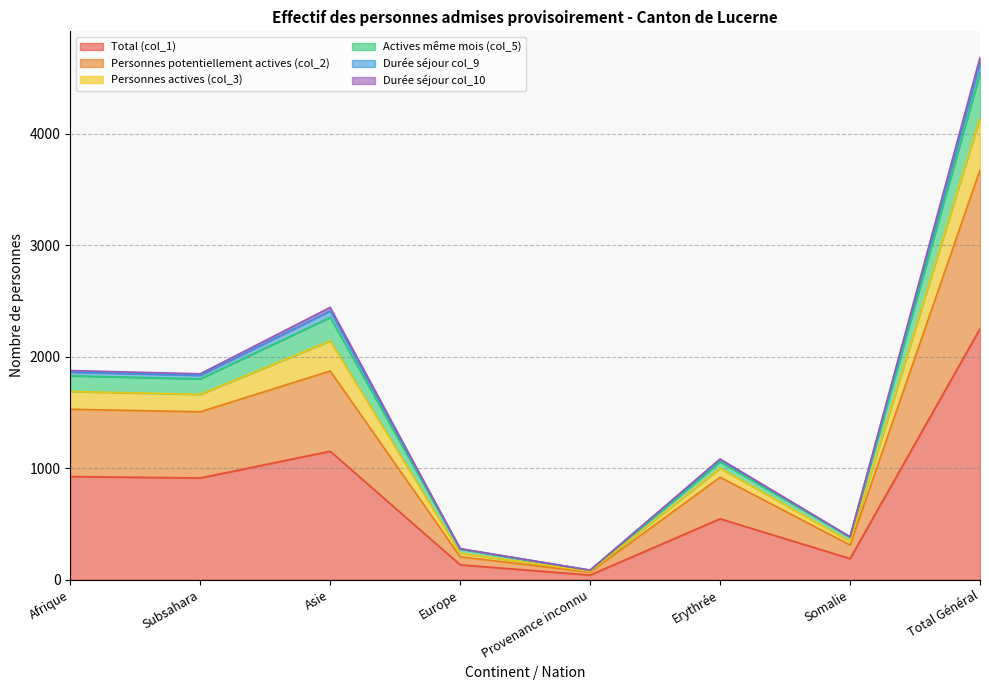

Is it true that Durée séjour col_9 equals 531 at Somalie?

False